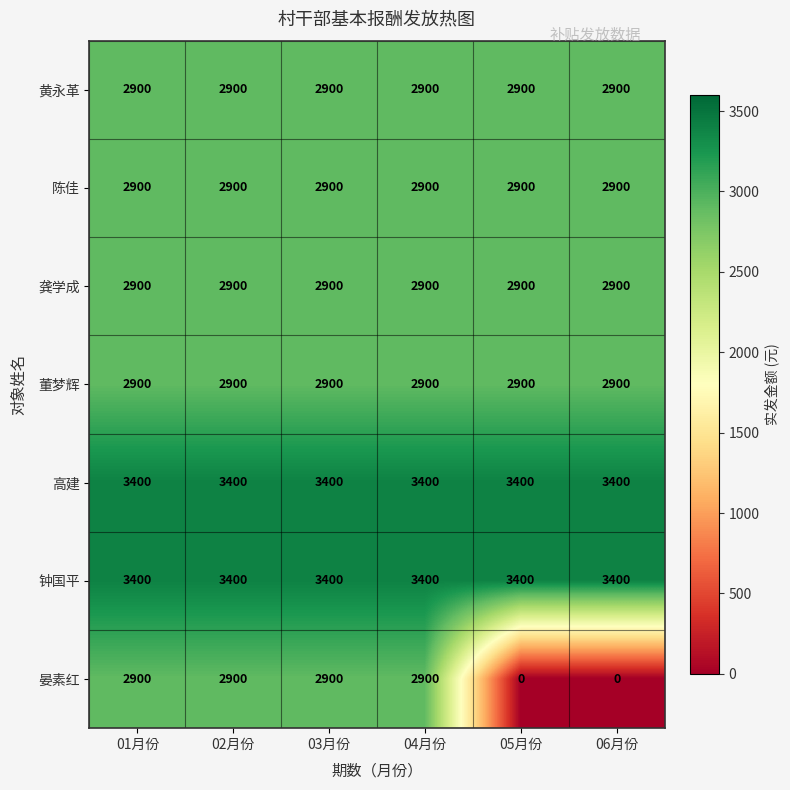

Read the 龚学成 value at 06月份.

2900